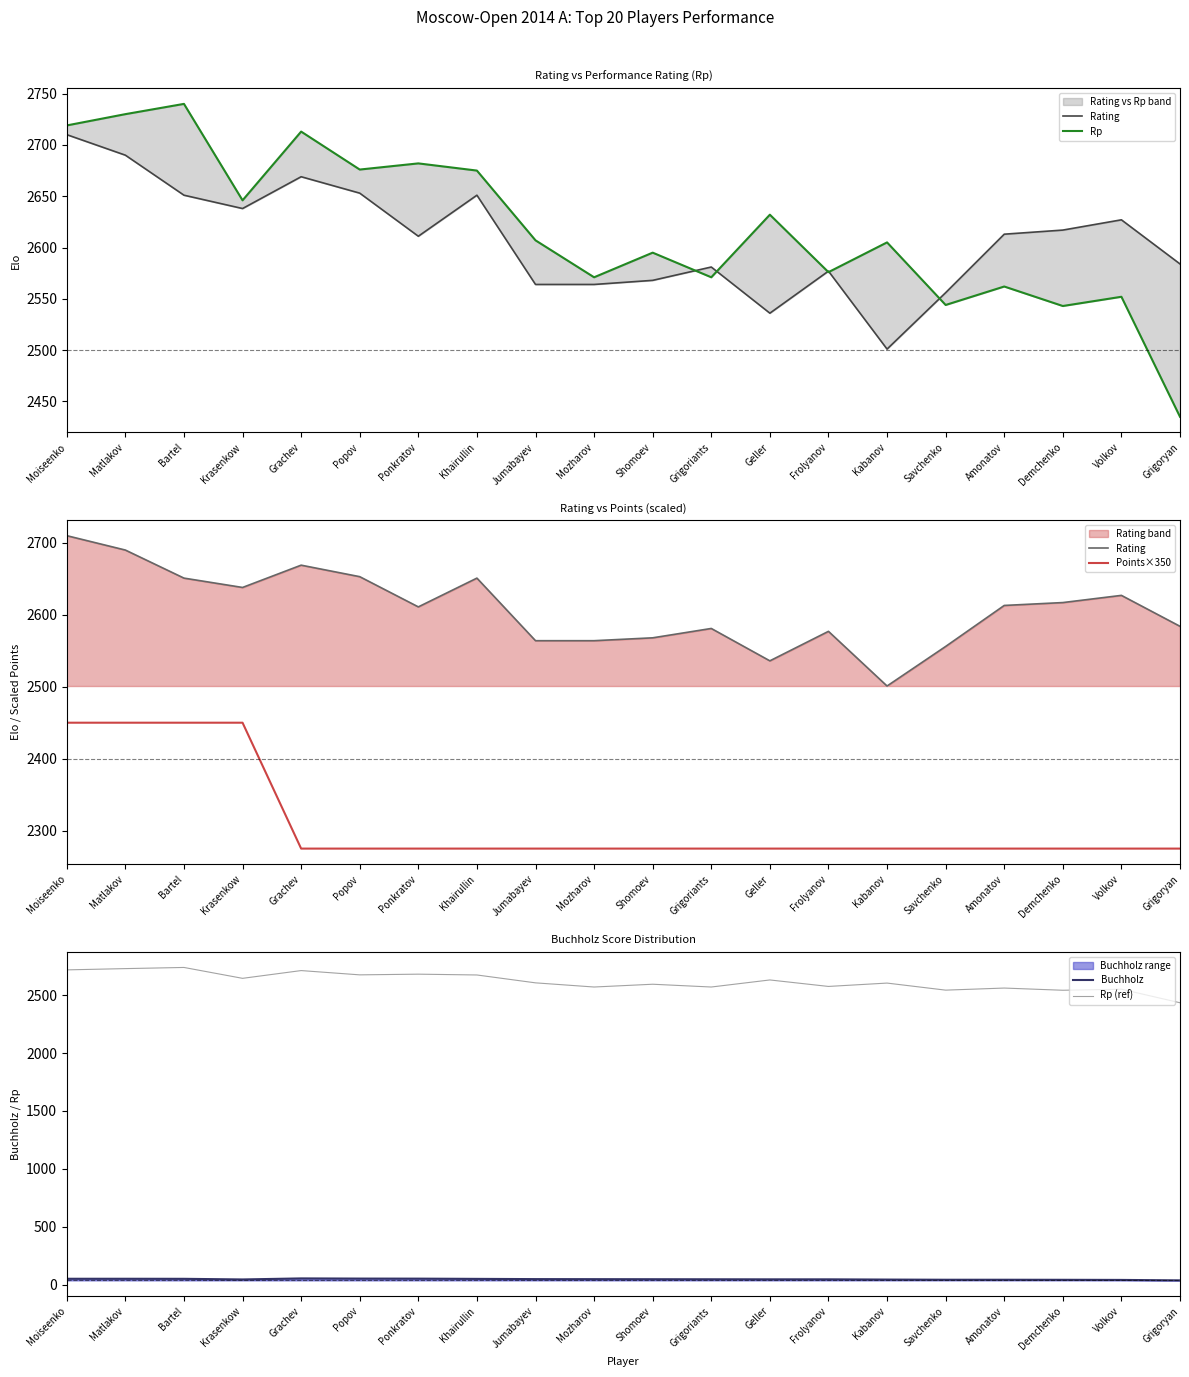

The Rating series shows 3906.7 at Krasenkow. True or false?

False